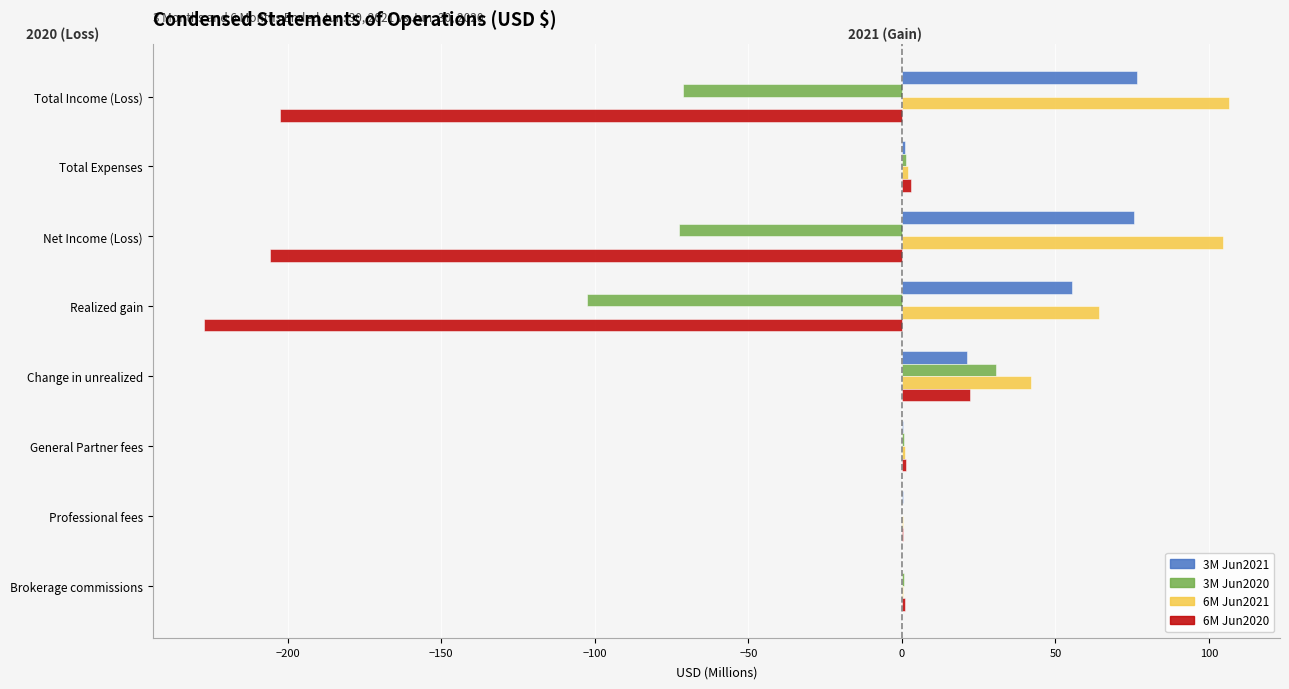

How many distinct data groups are displayed?

4